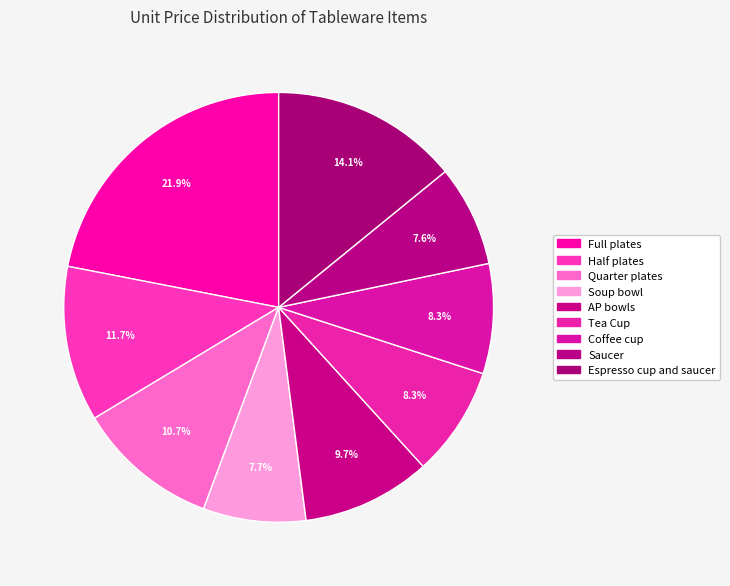

Is there any slice that represents more than half of the pie?

No